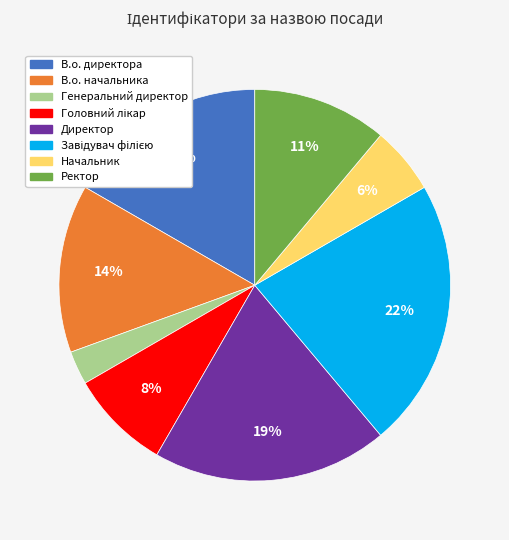

Do В.о. директора and В.о. начальника together represent more than half of the pie?

No